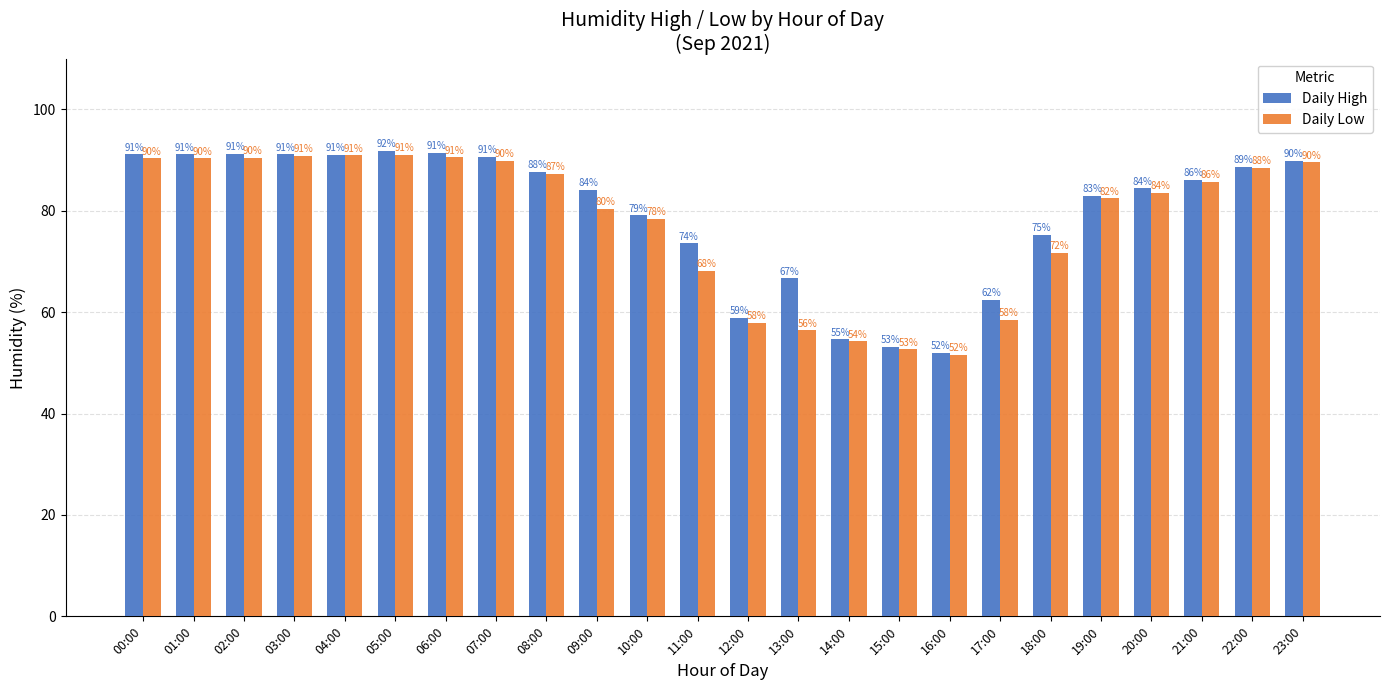

Between 05:00 and 13:00, which series saw the biggest shift?

Daily Low